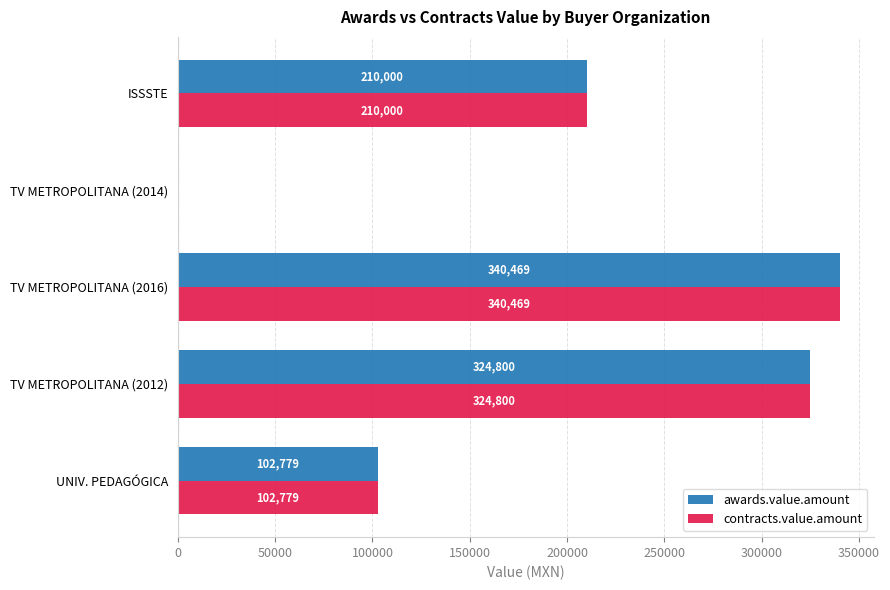

Where is awards.value.amount nearest to the value 170234?

ISSSTE